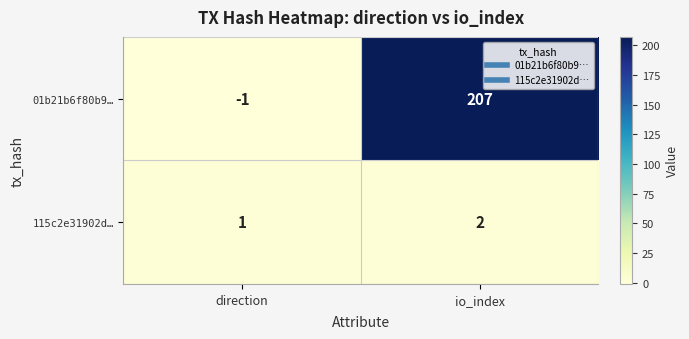

What is the spread (max minus min) of values at io_index?

205